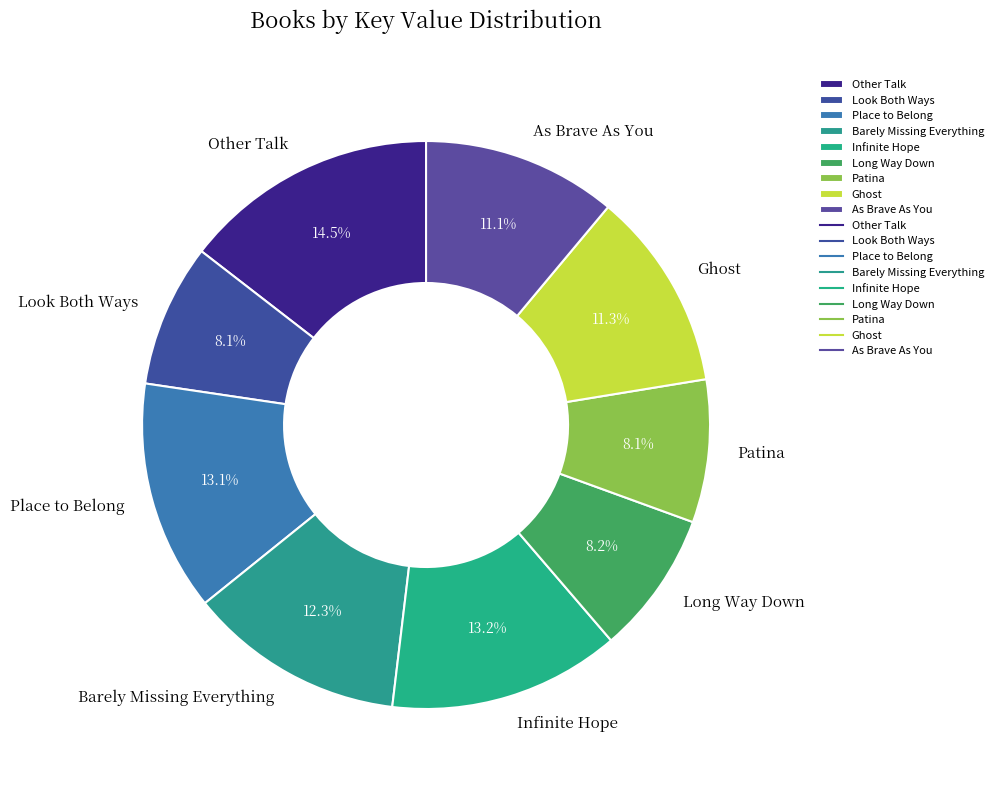

What percentage do Long Way Down and Other Talk together represent?

22.7%